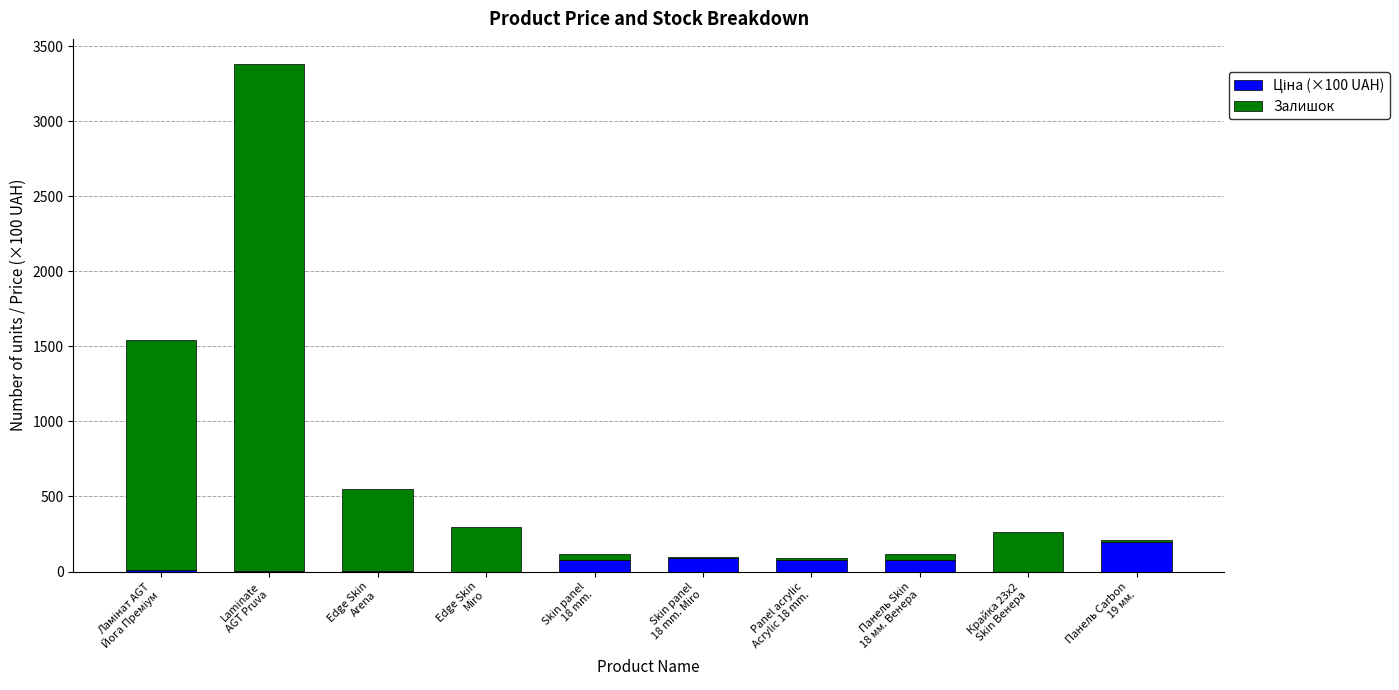

List the labels in order of Залишок value, largest first.

Laminate
AGT Pruva, Ламінат AGT
Йога Преміум, Edge Skin
Arena, Edge Skin
Miro, Крайка 23x2
Skin Венера, Skin panel
18 mm., Панель Skin
18 мм. Венера, Панель Carbon
19 мм., Skin panel
18 mm. Miro, Panel acrylic
Acrylic 18 mm.